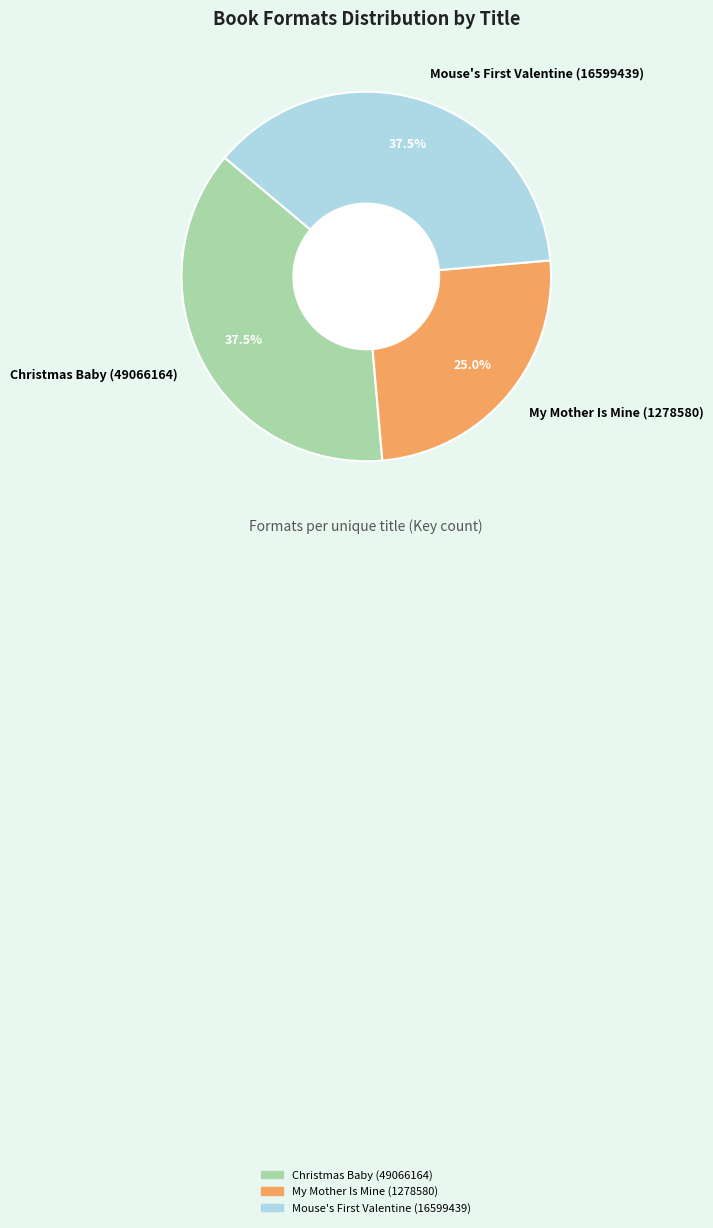

True or false: My Mother Is Mine (1278580) accounts for 17% of the total.

False